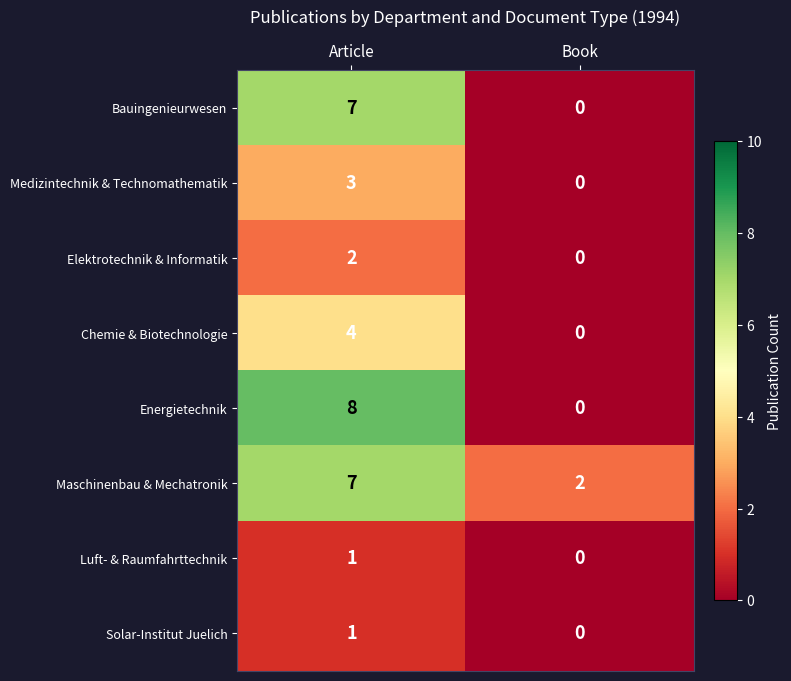

What is the total value across all series at Book?

2